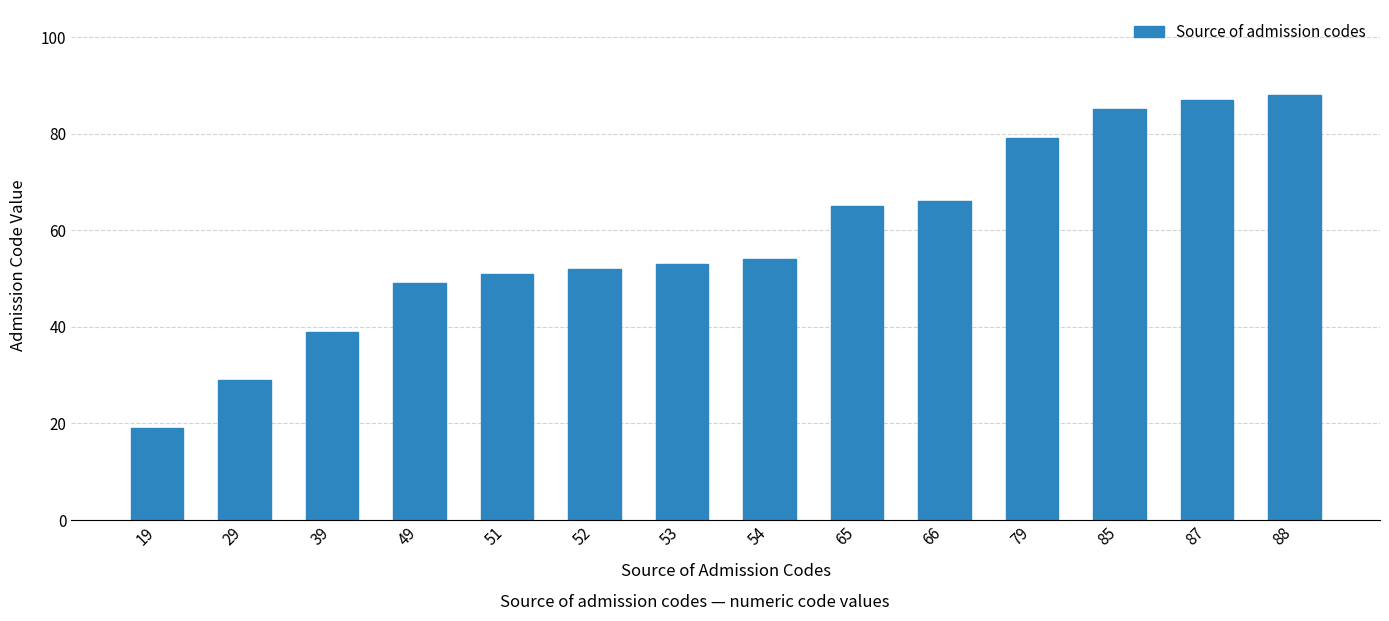

What is the sum of all values?

816